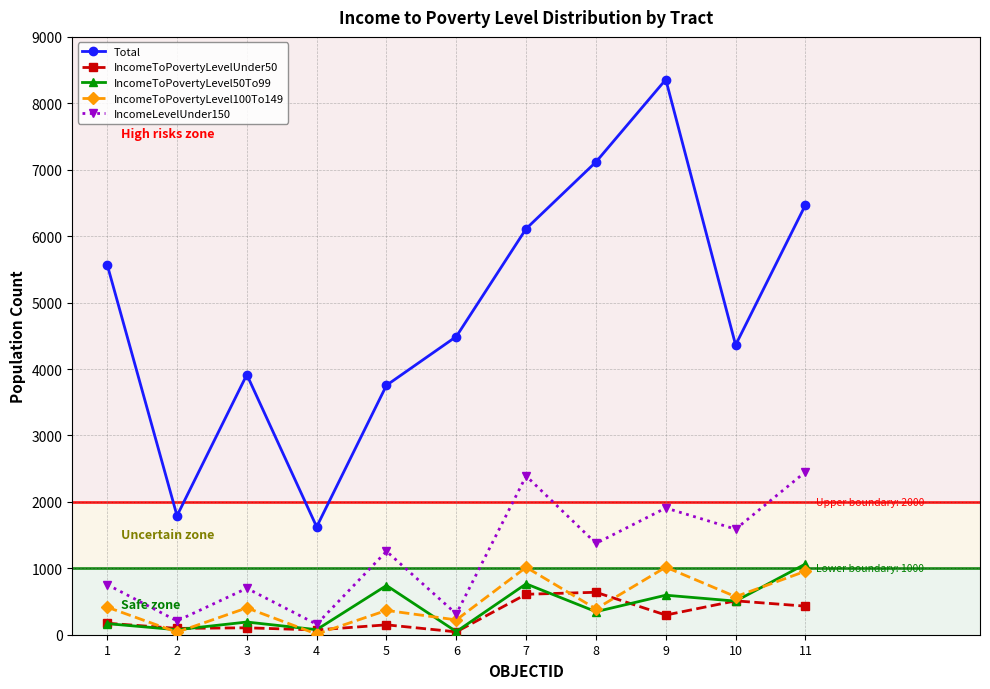

Count the number of data series in this chart.

5